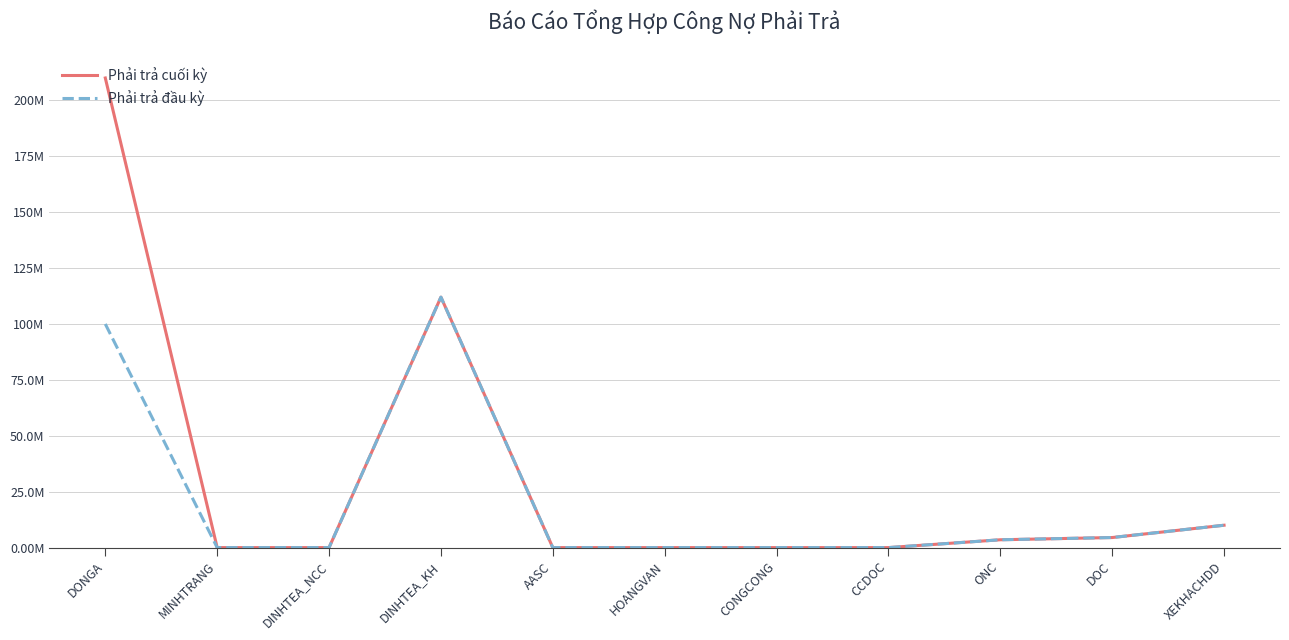

Does the chart have visible grid lines?

Yes